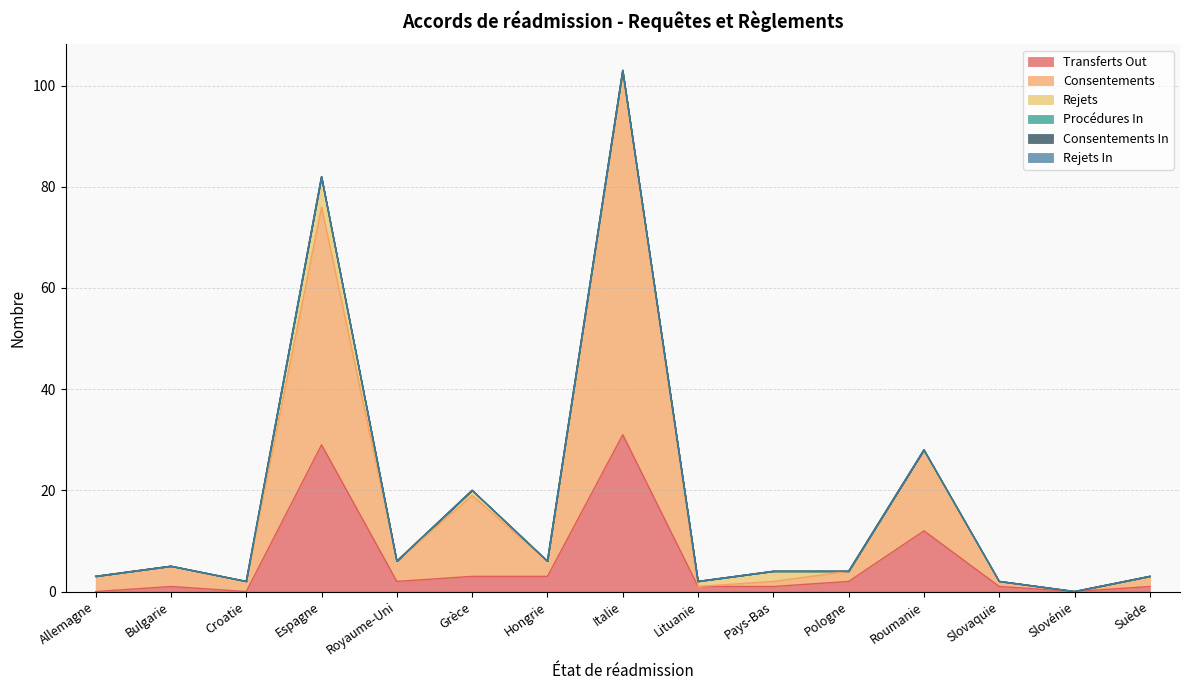

Does the chart have visible grid lines?

Yes